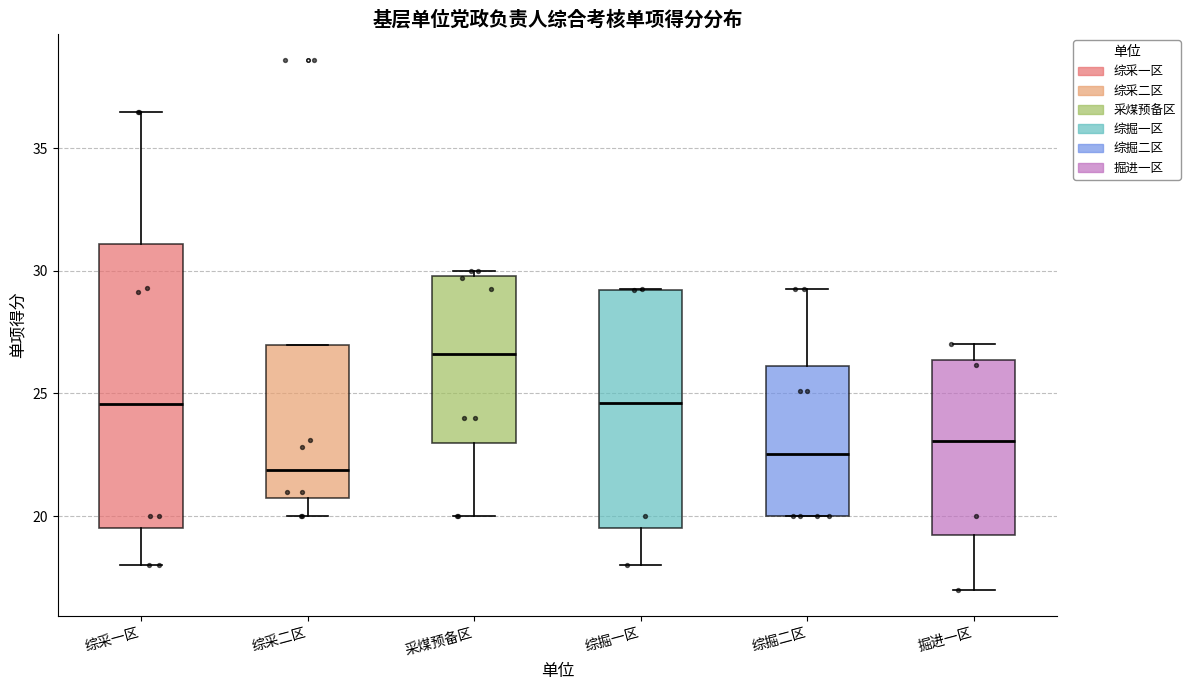

Comparing the boxes themselves (not the whiskers), which one is the tallest?

综采一区